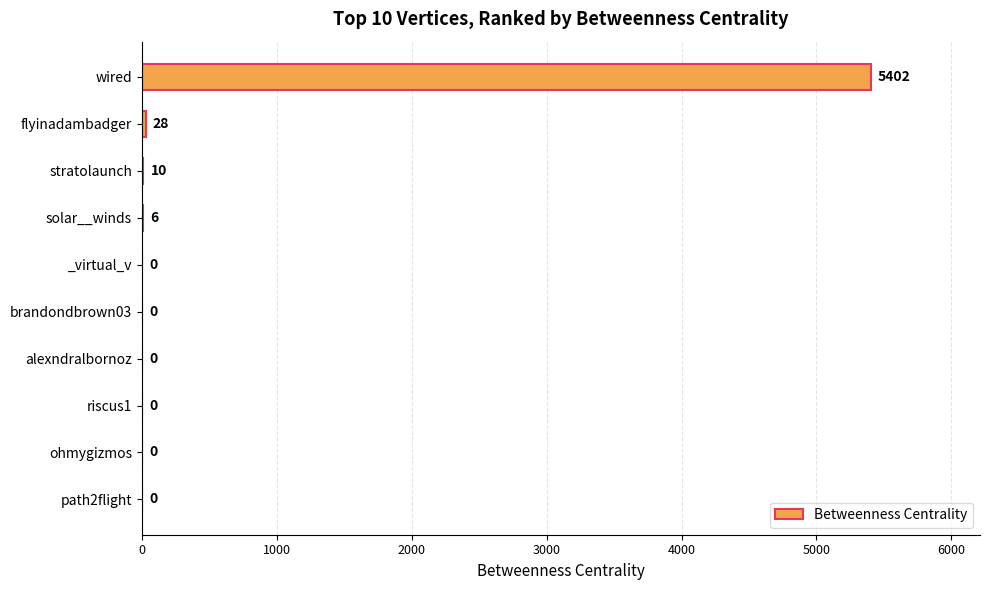

What is the average value?

545